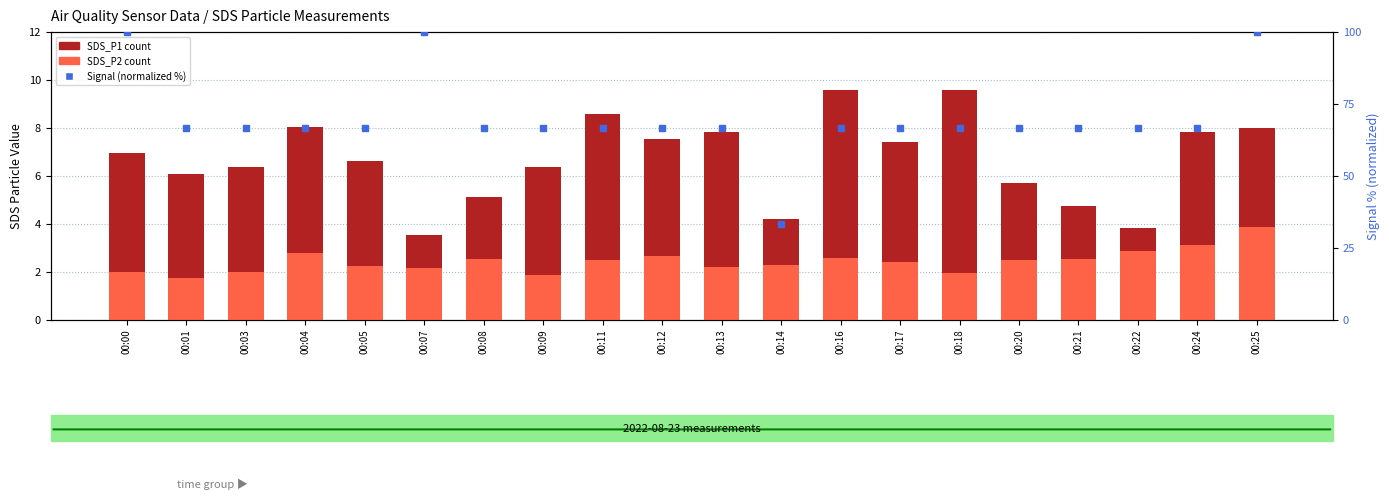

Read the SDS_P1 value at 00:05.

6.6